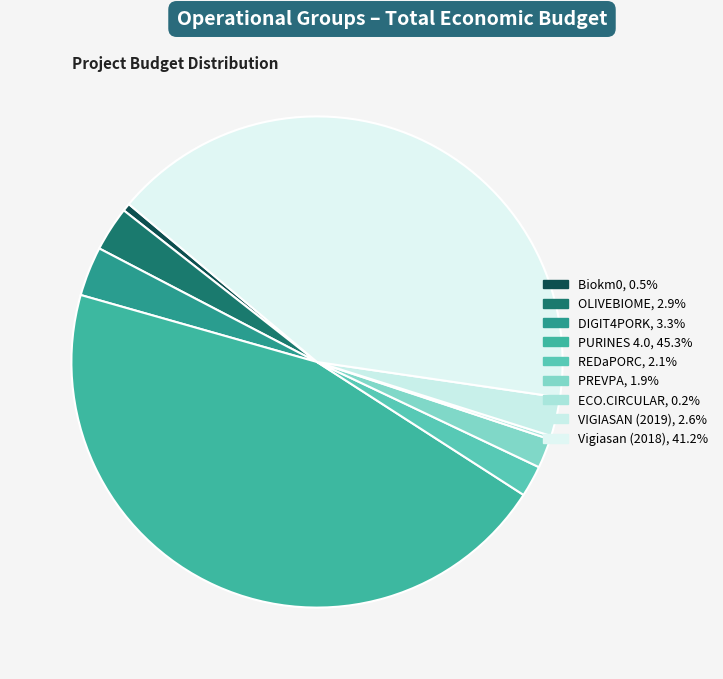

To the nearest percent, what percentage of the pie is DIGIT4PORK?

3%